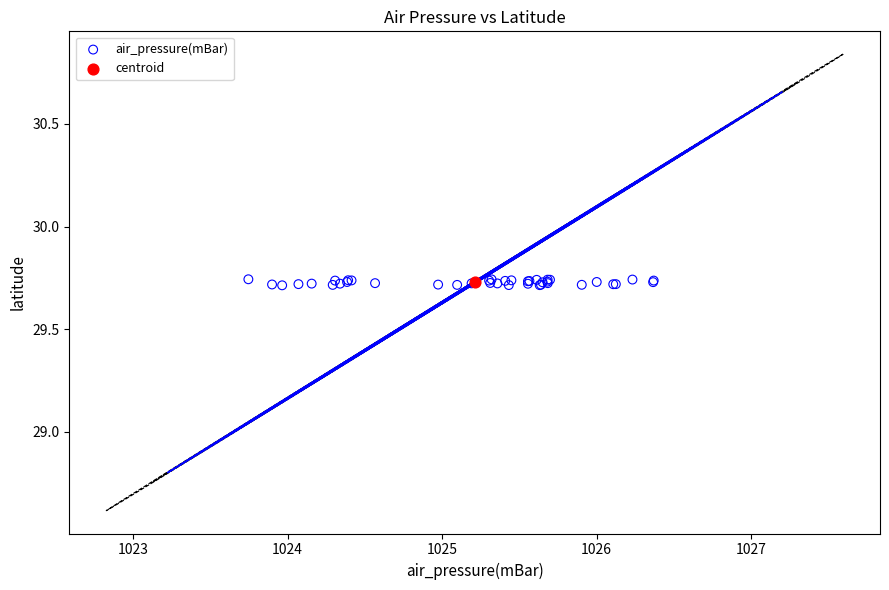

What are all the series names shown in the legend?

air_pressure(mBar), centroid